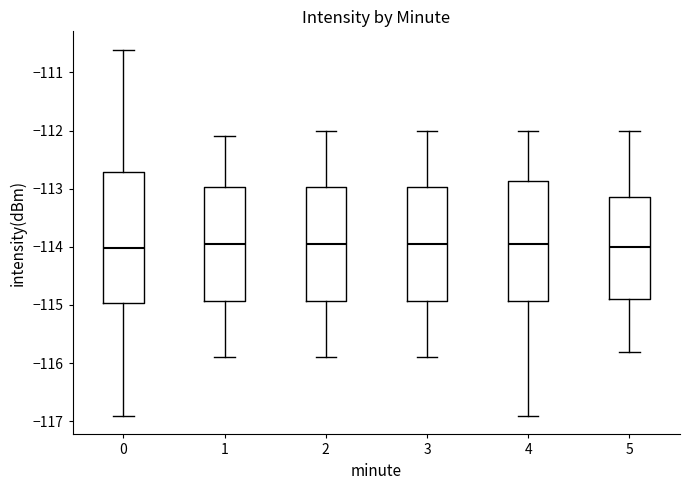

Comparing the boxes themselves (not the whiskers), which one is the tallest?

0